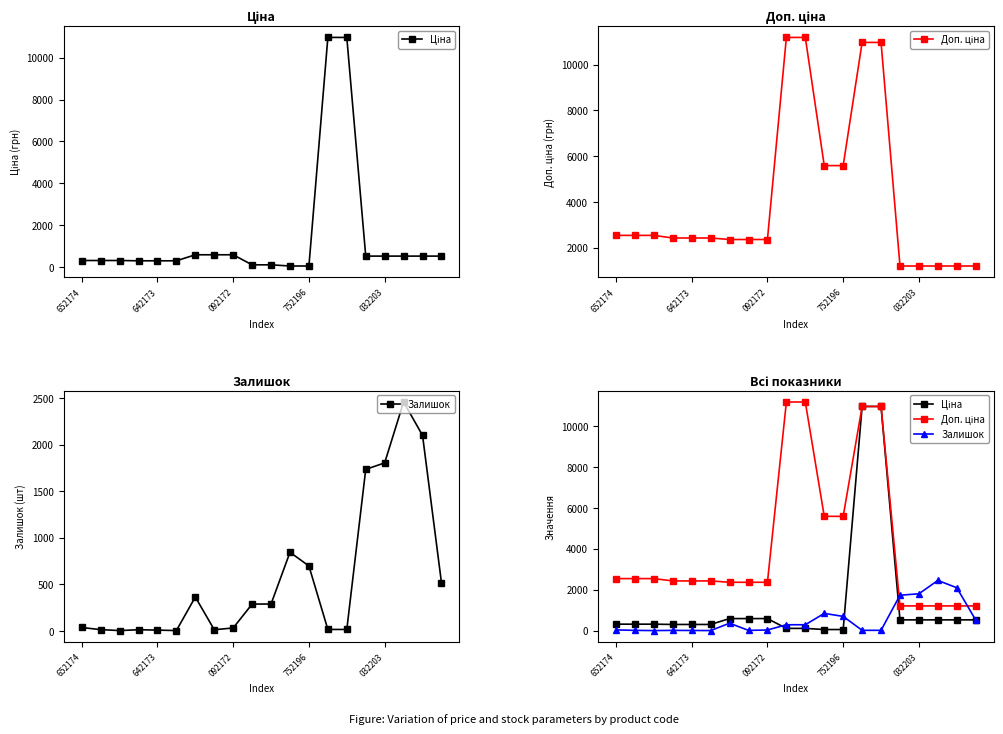

Reading right to left, transcribe all the data shown in this chart.

Ціна: 528.2	528.2	528.2	528.2	528.2	10964.4	10964.4	55.9	55.9	111.8	111.8	591.6	591.6	591.6	304.1	304.1	304.1	318.3	318.3	318.3
Доп. ціна: 1210.7	1210.7	1210.7	1210.7	1210.7	10964.4	10964.4	5591.0	5591.0	11182.0	11182.0	2366.5	2366.5	2366.5	2432.8	2432.8	2432.8	2546.4	2546.4	2546.4
Залишок: 518.0	2099.0	2457.0	1804.0	1734.0	17.0	17.0	698.0	845.0	290.0	289.0	33.0	14.0	365.0	5.0	10.0	14.0	5.0	15.0	38.0